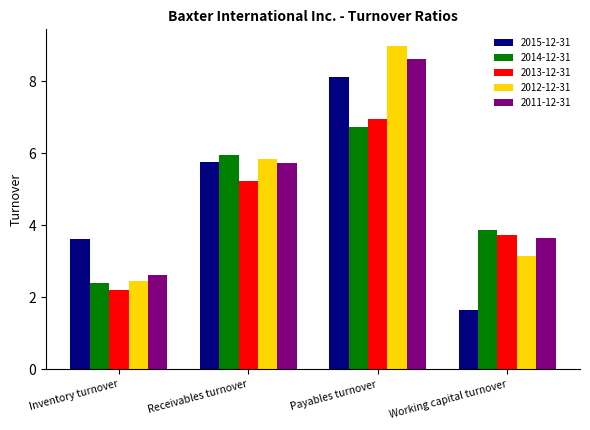

Is the value of 2011-12-31 at Receivables turnover greater than the value of 2012-12-31 at Payables turnover?

No